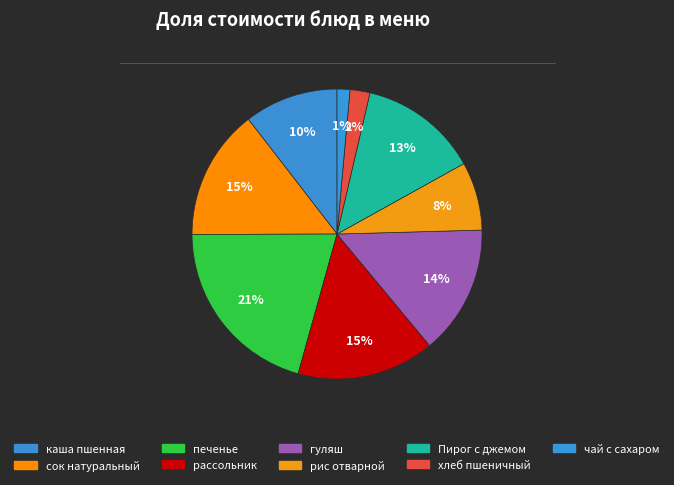

To the nearest percent, what percentage of the pie is рассольник?

15%